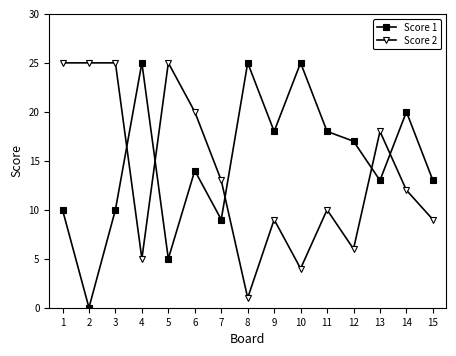

How many lines are shown in the chart?

2